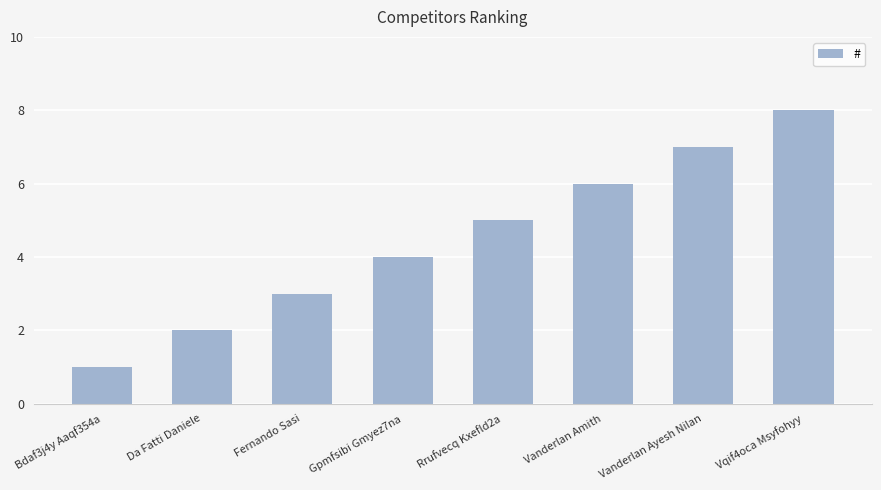

Reading left to right, what are all the values shown in this chart?

1	2	3	4	5	6	7	8